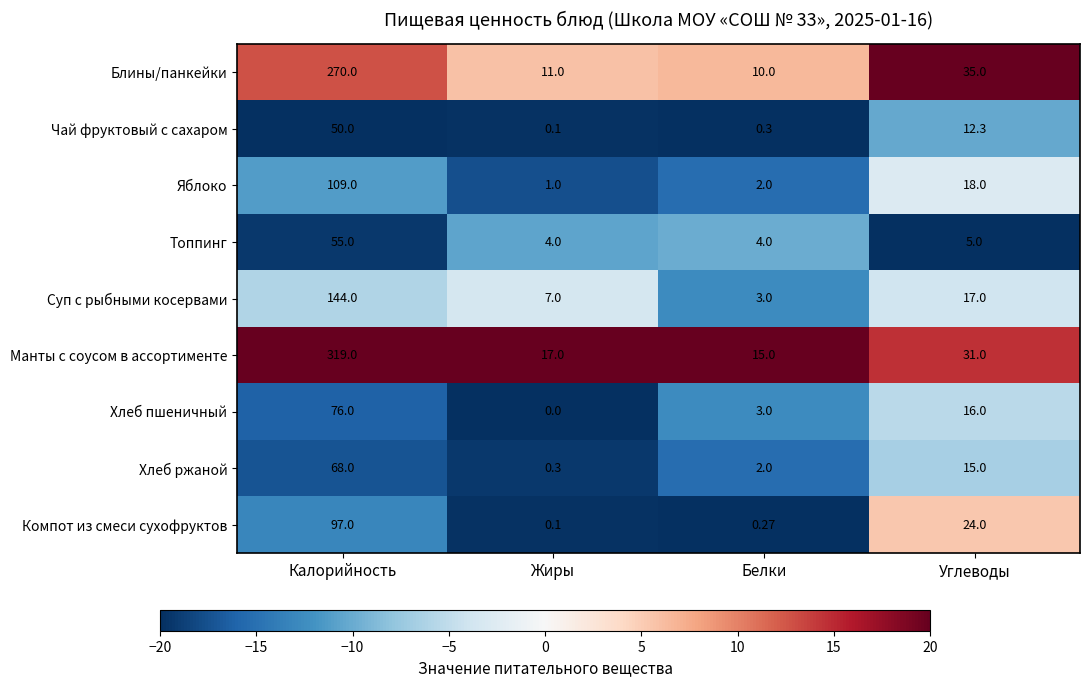

Rank the categories by Хлеб ржаной value from lowest to highest.

Жиры, Белки, Углеводы, Калорийность